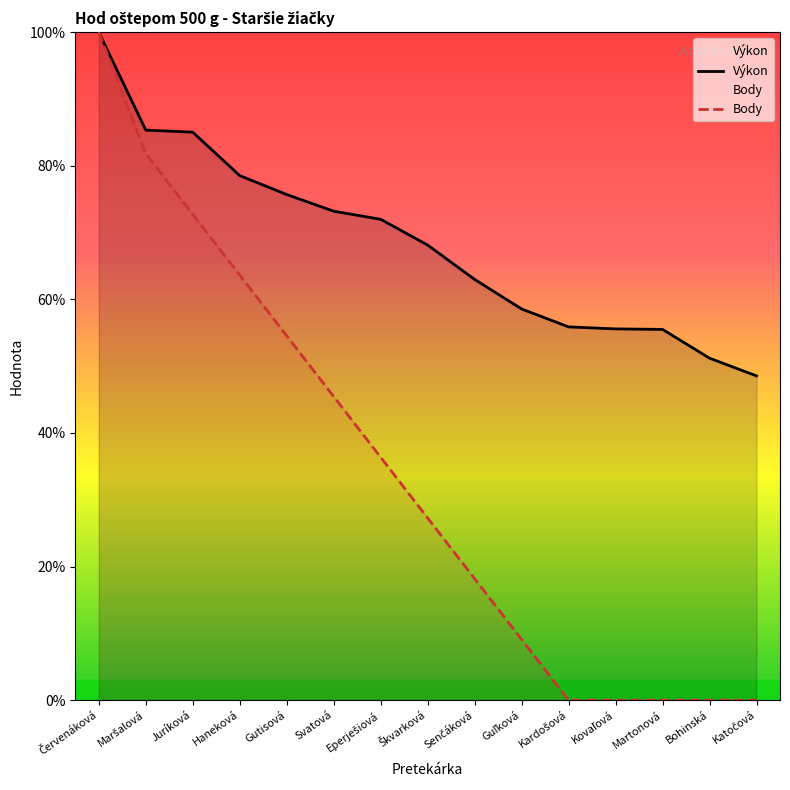

Reading left to right, transcribe all the data shown in this chart.

Výkon: 100.0	85.3	85.0	78.5	75.7	73.2	72.0	68.1	63.0	58.6	55.9	55.6	55.5	51.2	48.5
Body: 100.0	81.8	72.7	63.6	54.5	45.5	36.4	27.3	18.2	9.1	0.0	0.0	0.0	0.0	0.0